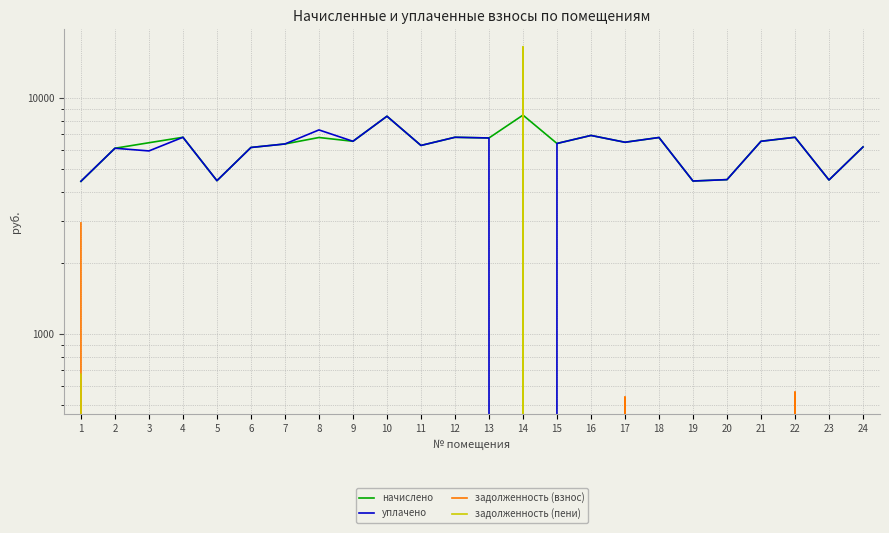

Which category has the lowest value in the задолженность (пени) series?

2